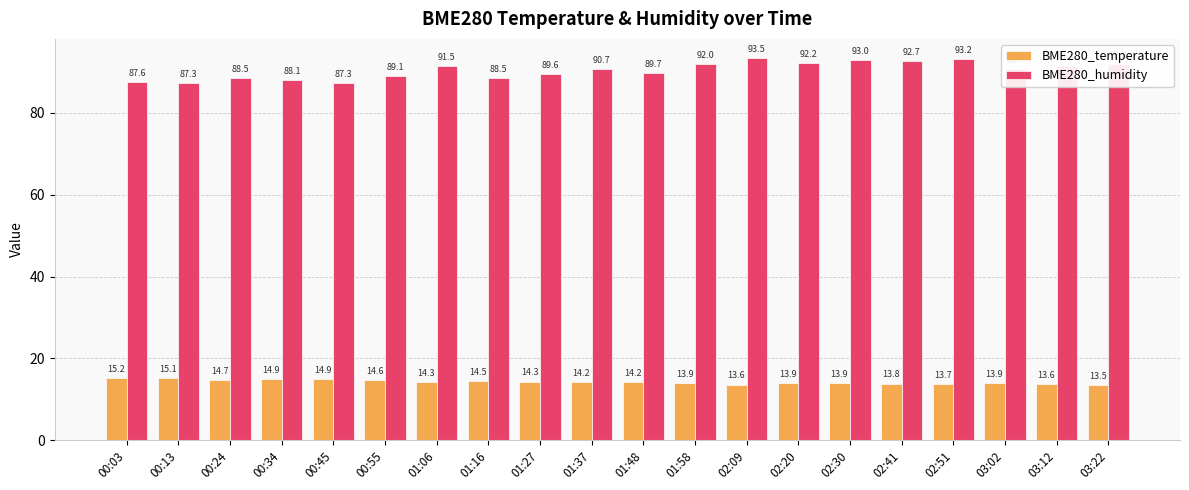

What is the difference between the BME280_temperature values at 01:37 and 01:58?

0.2